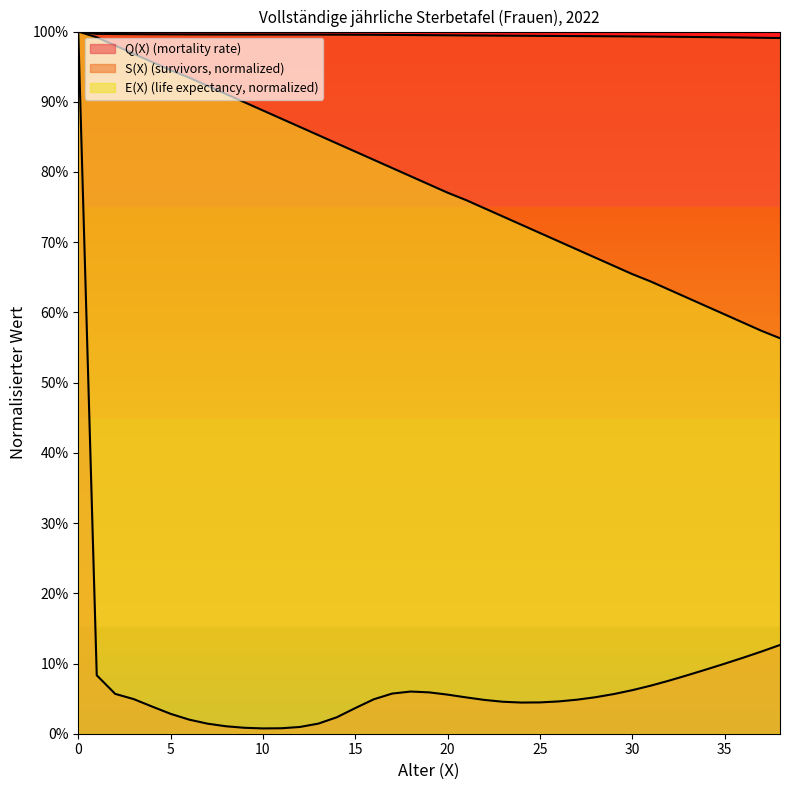

What is the difference between the E(X) values at 12 and 2?

0.1